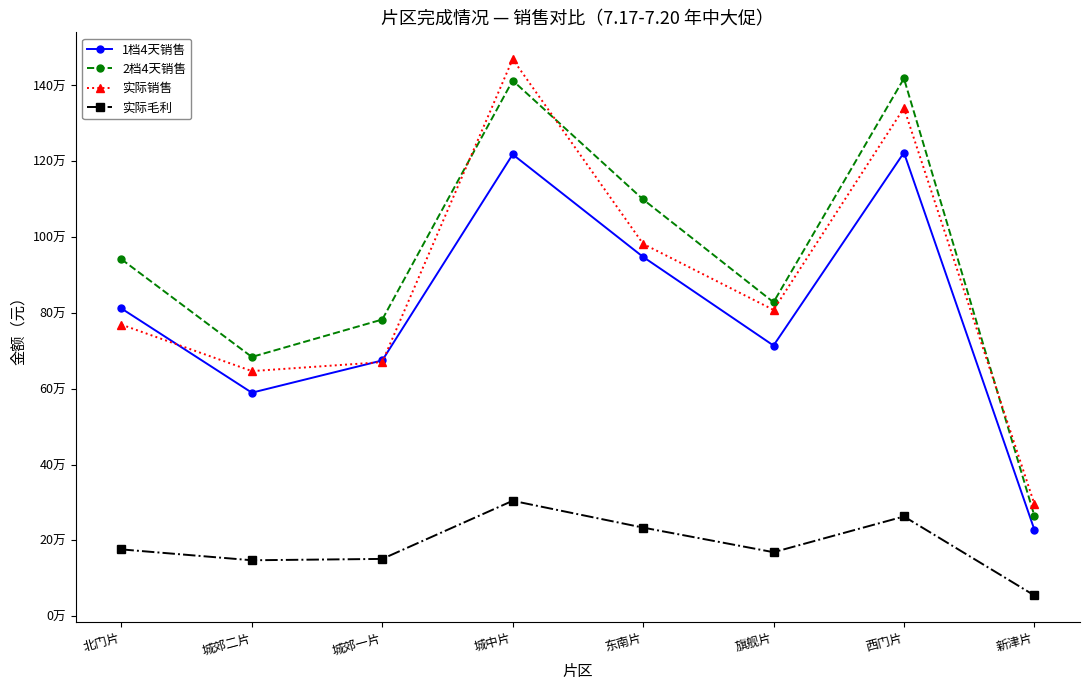

True or false: 实际毛利 has more than 2 interior local peaks.

False